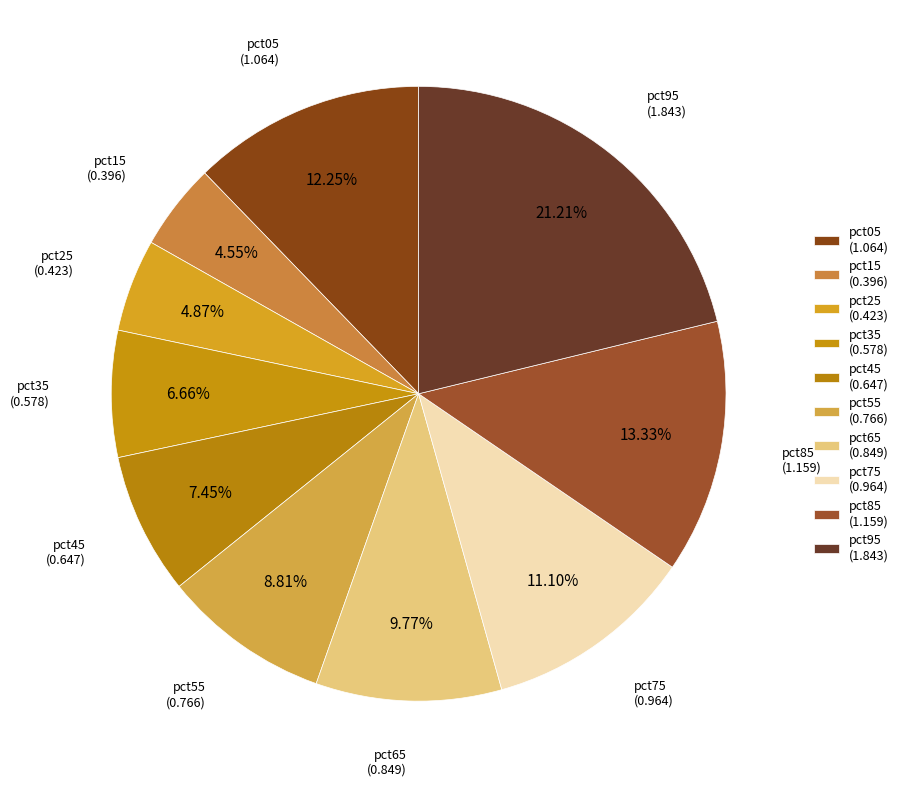

What percentage is the pct45 slice, to the nearest percent?

7%